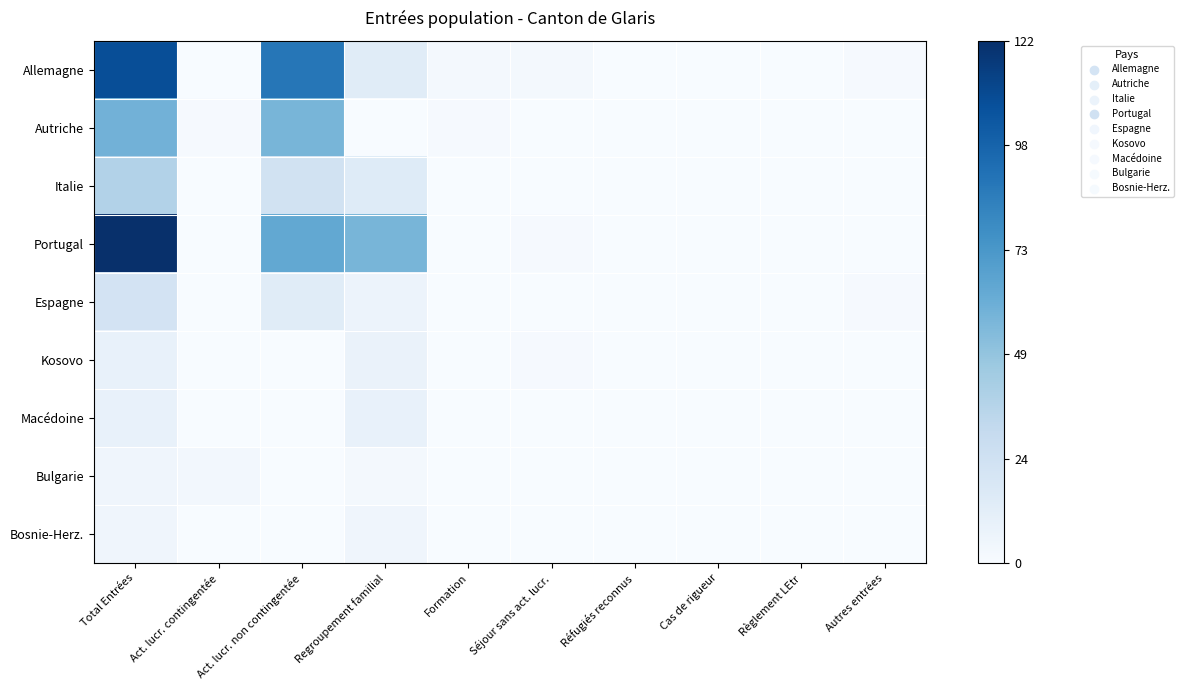

Rank the series by their maximum value, from highest to lowest.

Portugal, Allemagne, Autriche, Italie, Espagne, Kosovo, Macédoine, Bulgarie, Bosnie-Herz.